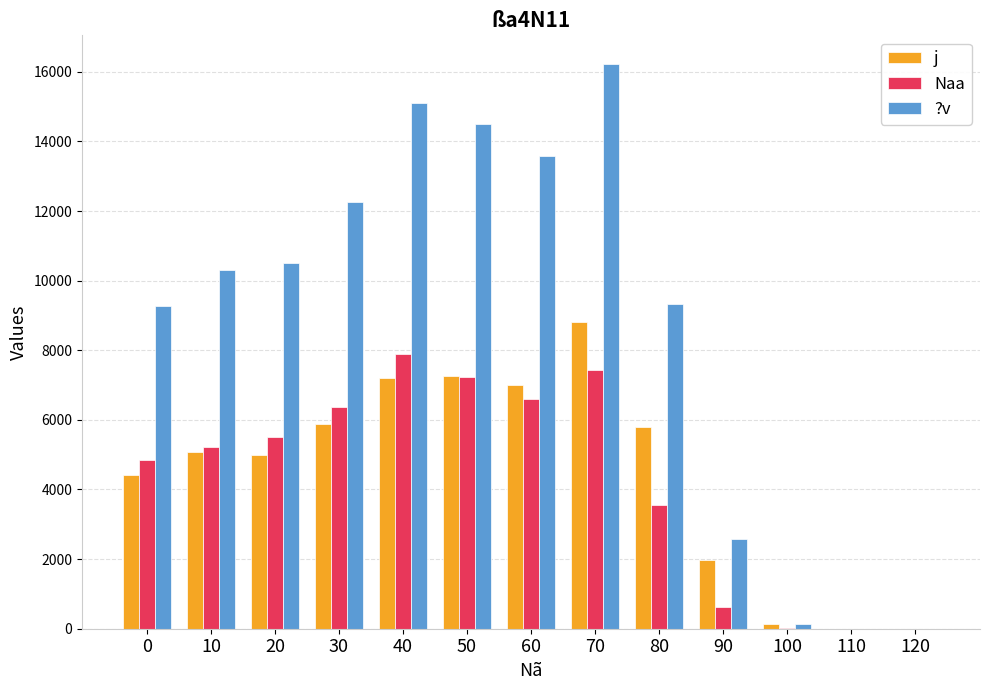

Is the value of ?v at 40 greater than the value of j at 70?

Yes